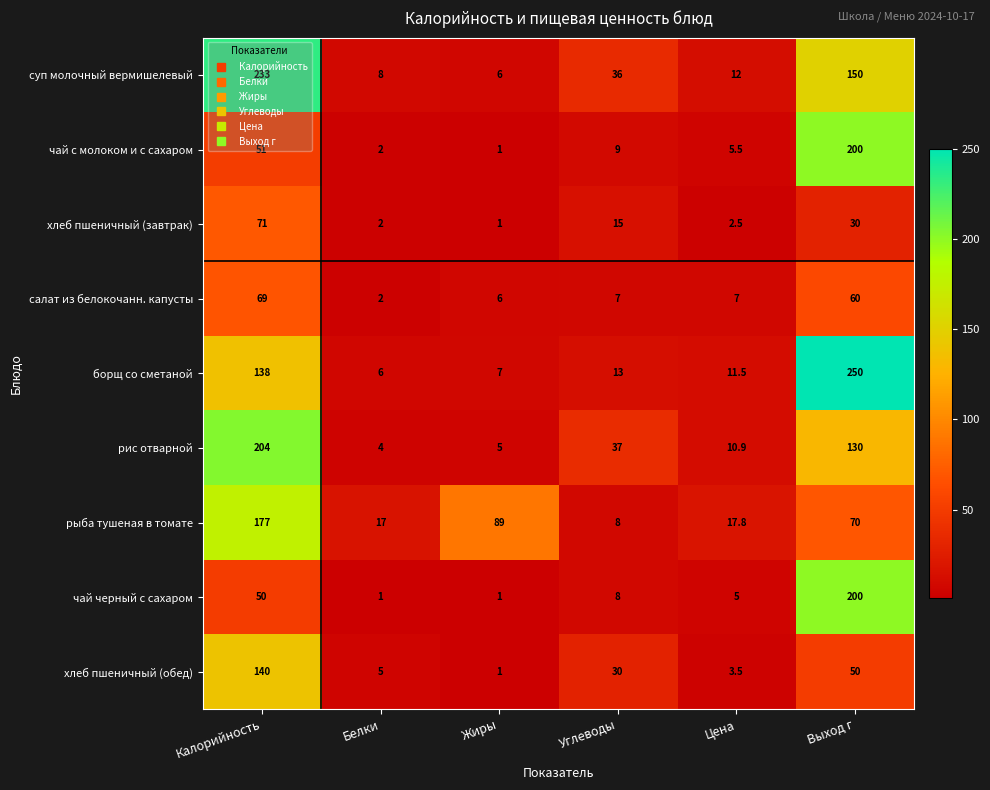

What is the sum of the рис отварной values at Жиры and Калорийность?

209.0